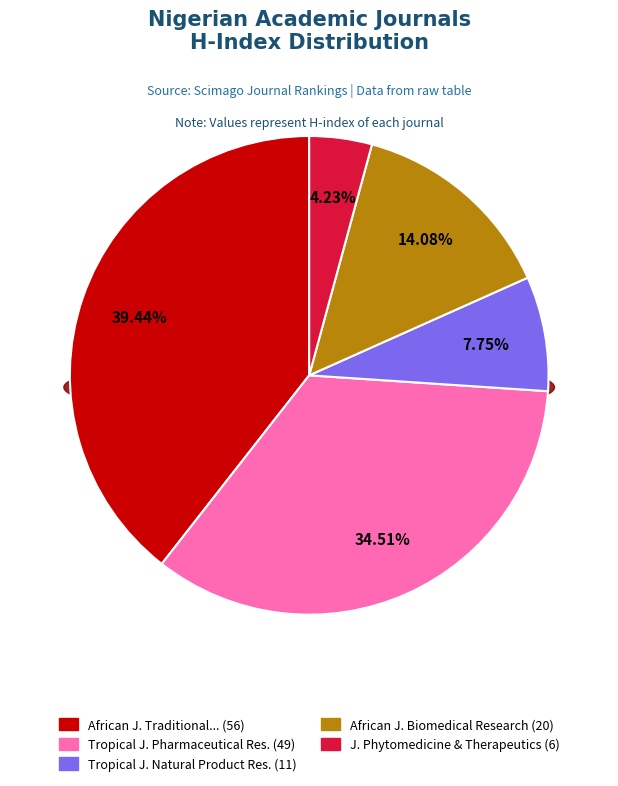

True or false: Tropical Journal of Natural Product Research accounts for 8% of the total.

True